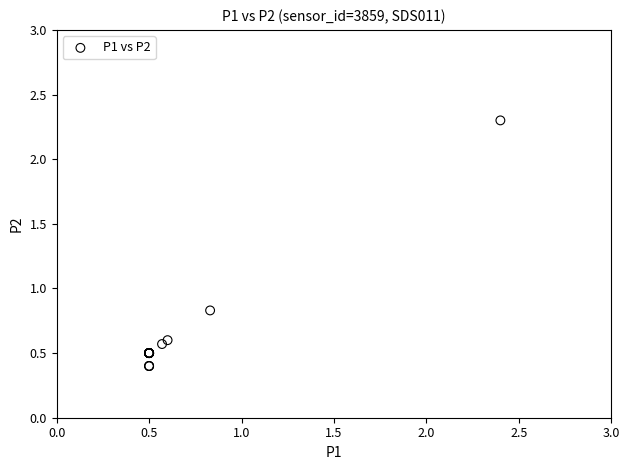

What Y value in the scatter plot is closest to 1?

0.8